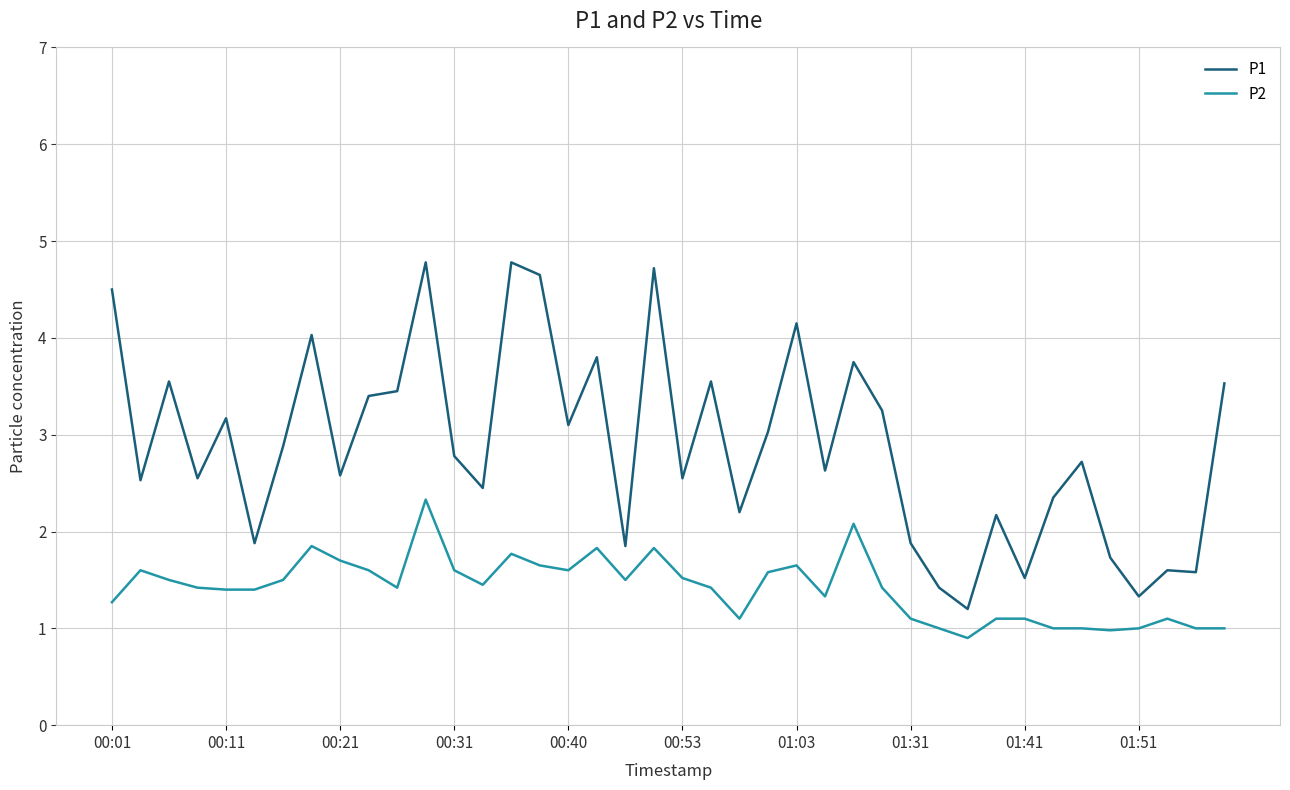

Which series has the widest spread of values?

P1